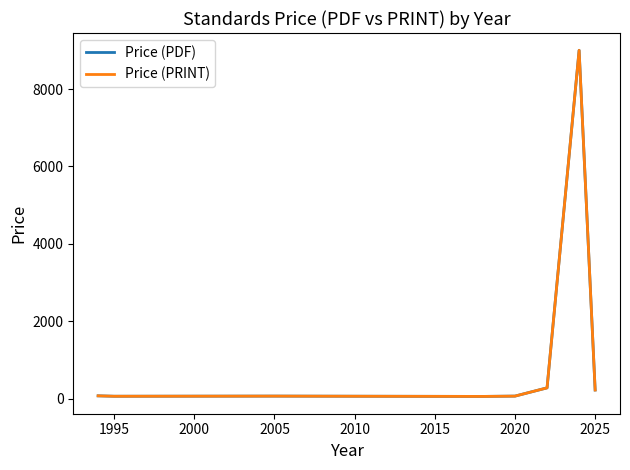

Is this an area chart (filled region under the line)?

No